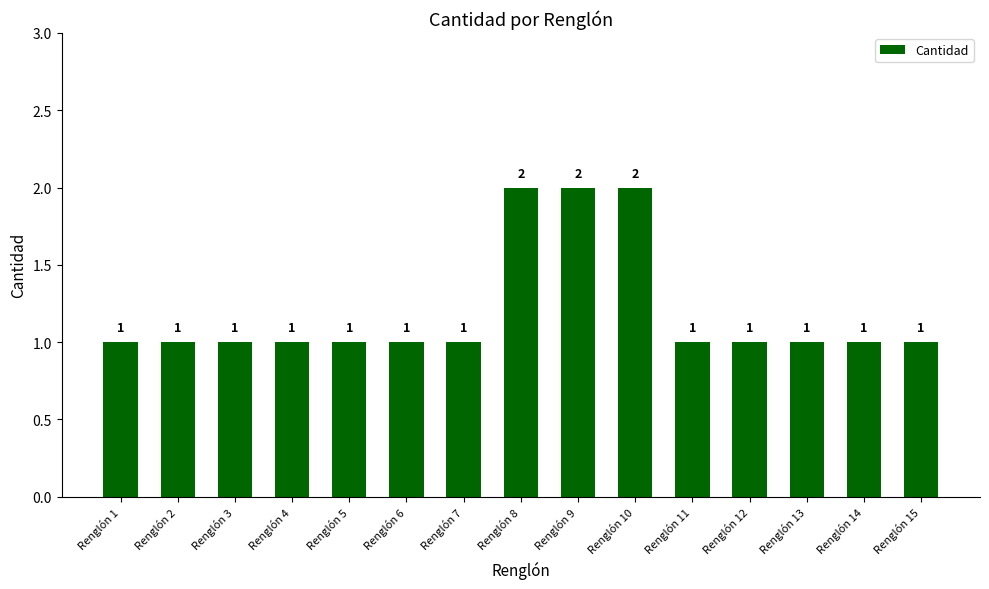

How many bars are there in total?

15